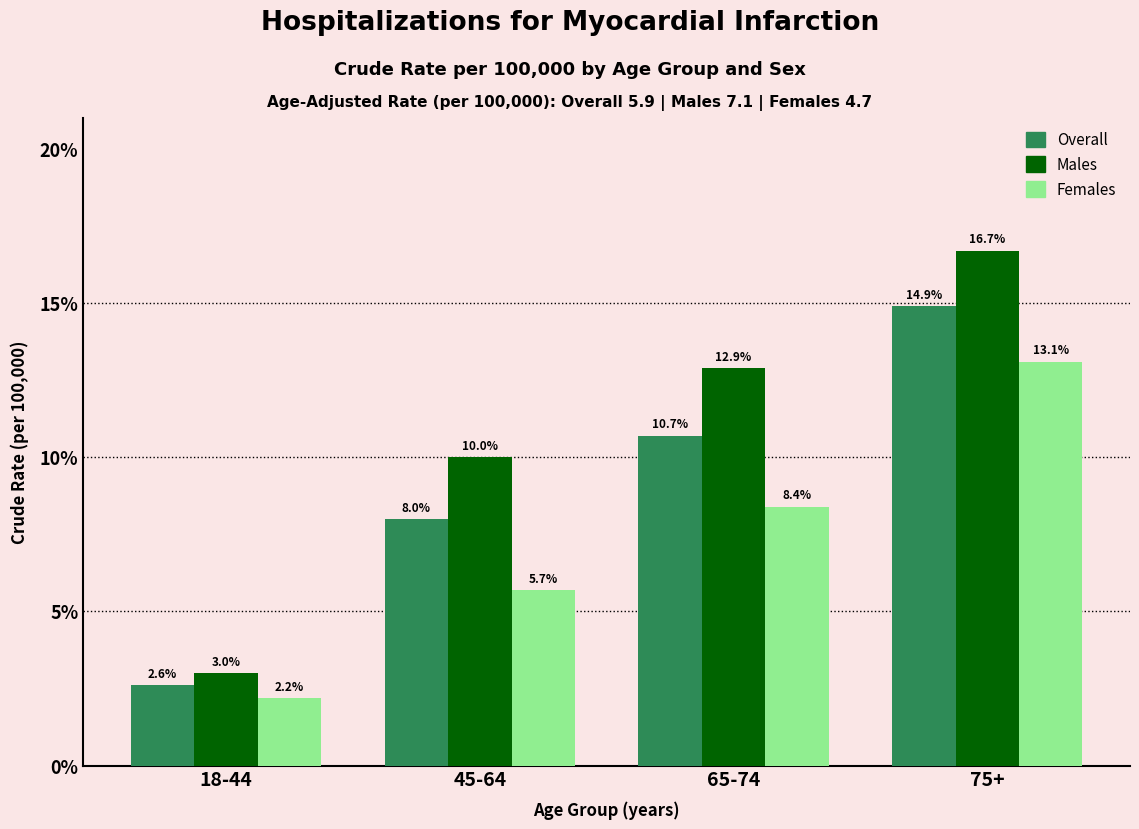

Reading left to right, what are all the values shown in this chart?

Overall: 18-44=2.6	45-64=8.0	65-74=10.7	75+=14.9
Males: 18-44=3.0	45-64=10.0	65-74=12.9	75+=16.7
Females: 18-44=2.2	45-64=5.7	65-74=8.4	75+=13.1